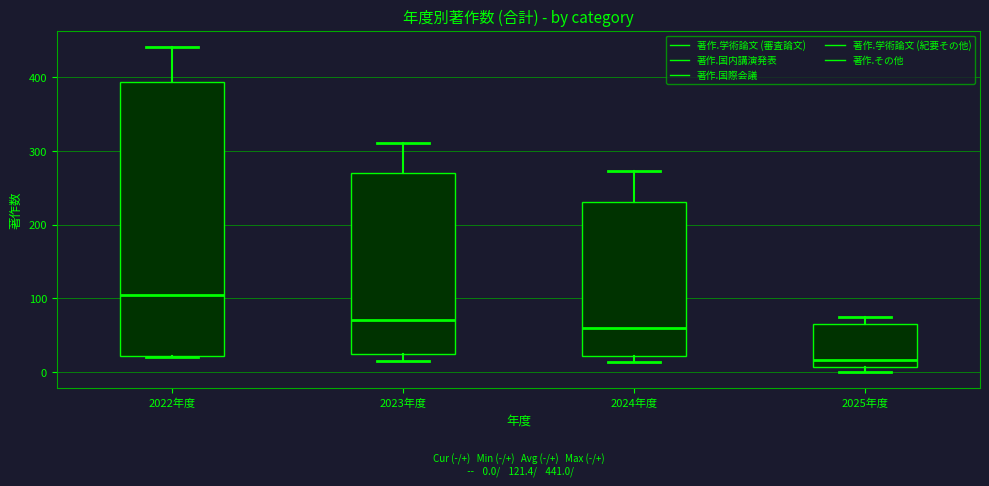

Which box's median line is the highest?

2022年度